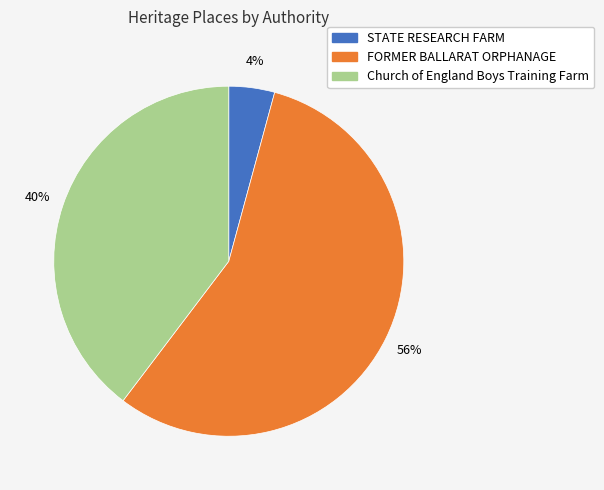

The FORMER BALLARAT ORPHANAGE slice represents 48% of the pie. True or false?

False